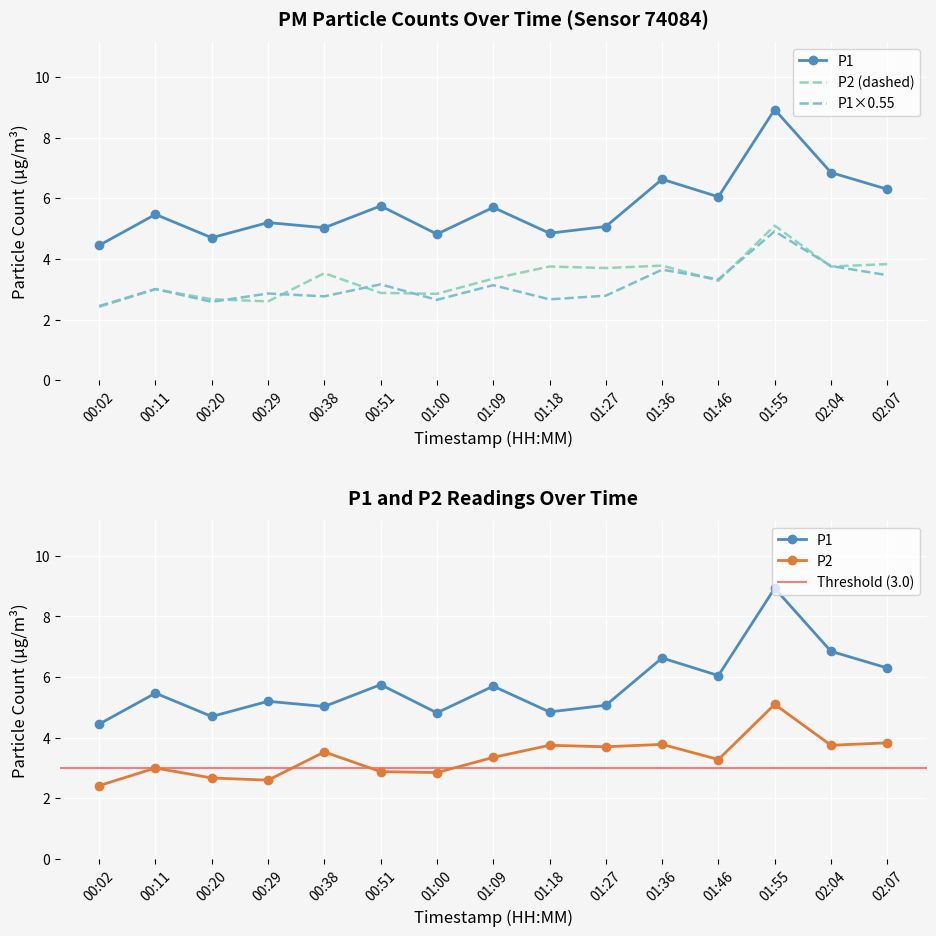

Which series has the largest range (max minus min)?

P1